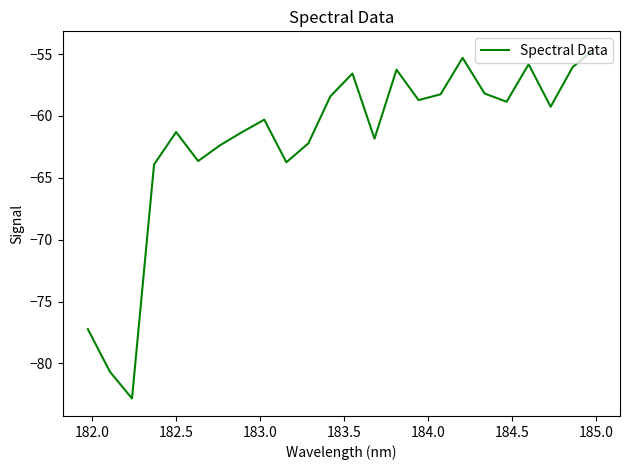

True or false: there are more than 1 points higher than both neighbors.

True